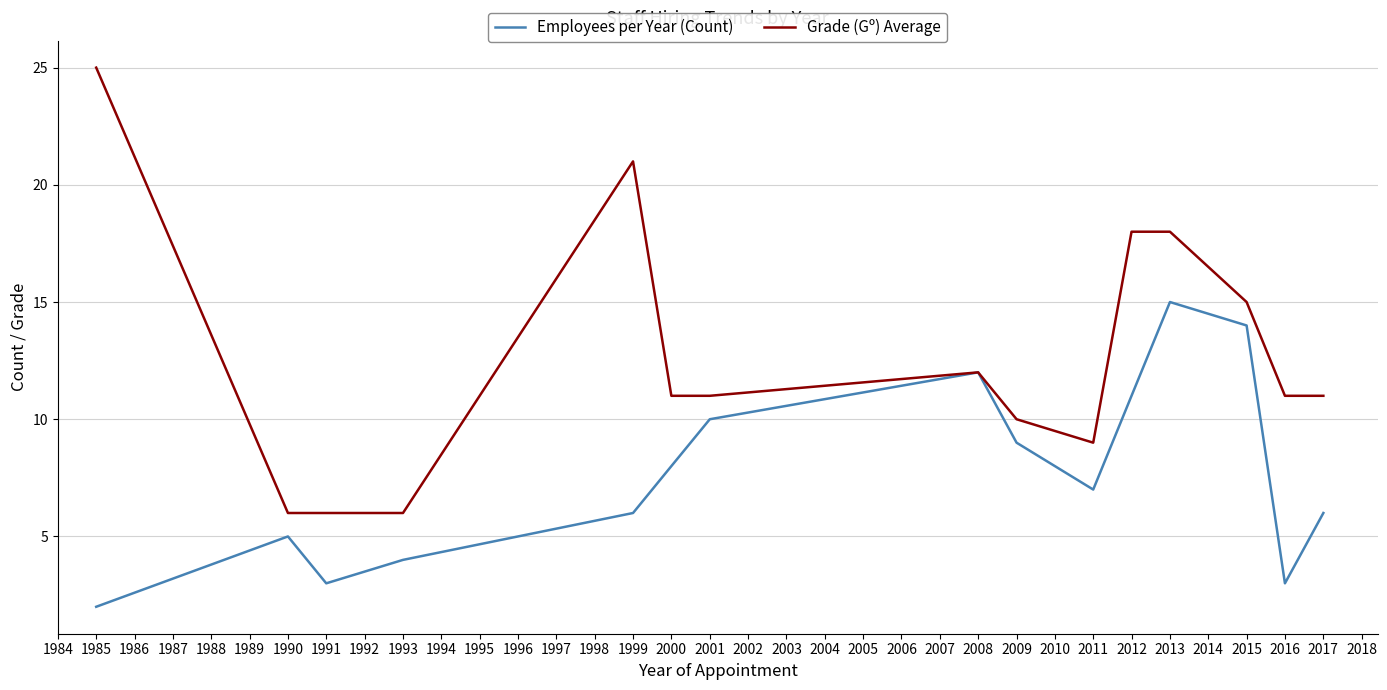

At how many categories does at least one series exceed 16?

4